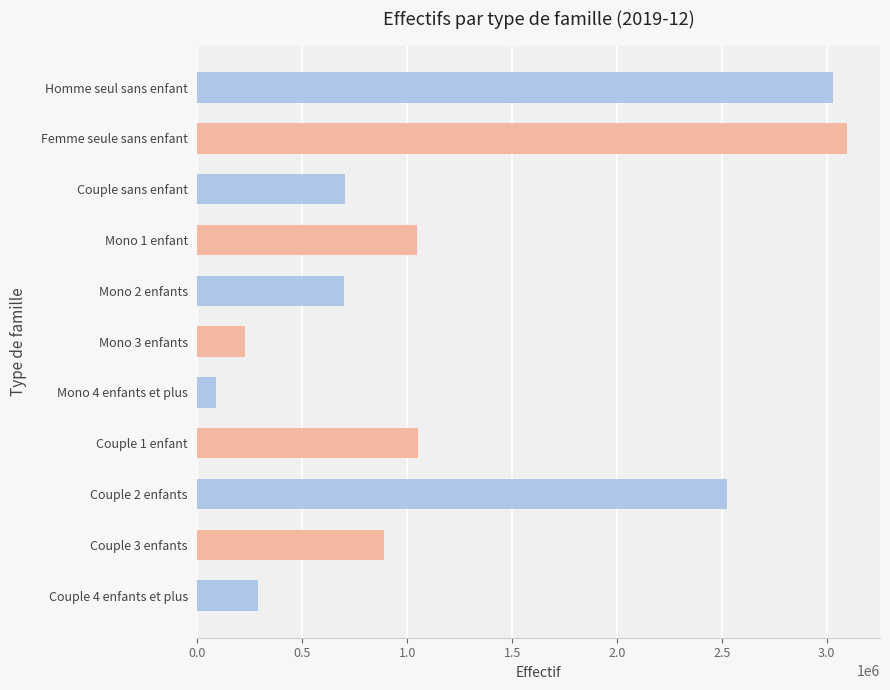

Read the value at Mono 4 enfants et plus, to the nearest 100.

87500